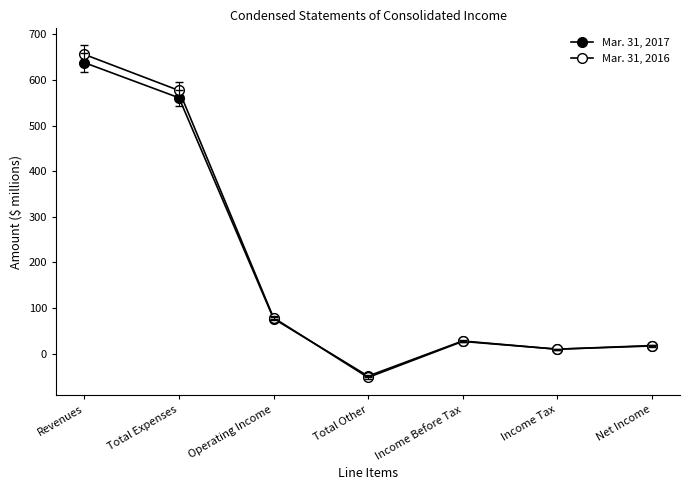

Which series has the largest range (max minus min)?

Mar. 31, 2016